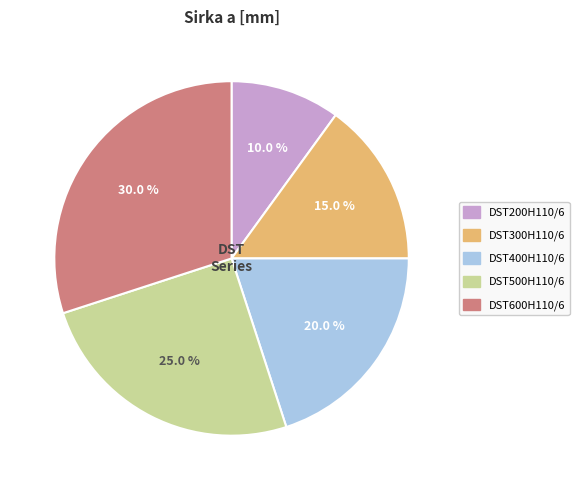

True or false: DST200H110/6 accounts for 16% of the total.

False